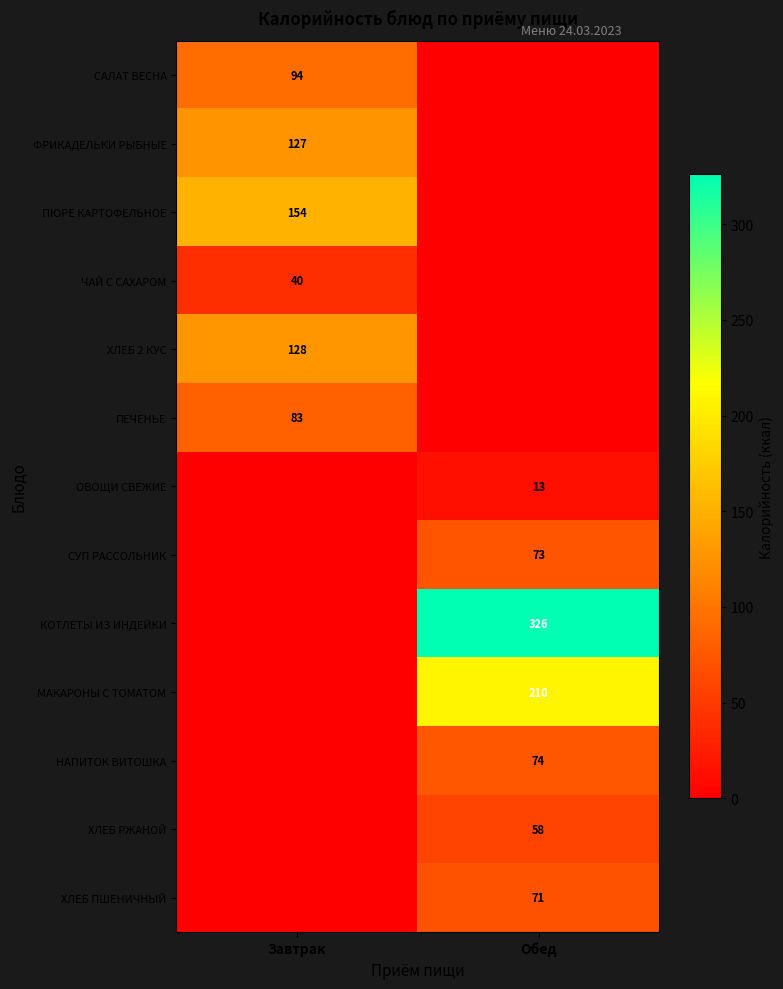

At how many categories does at least one series exceed 51?

2